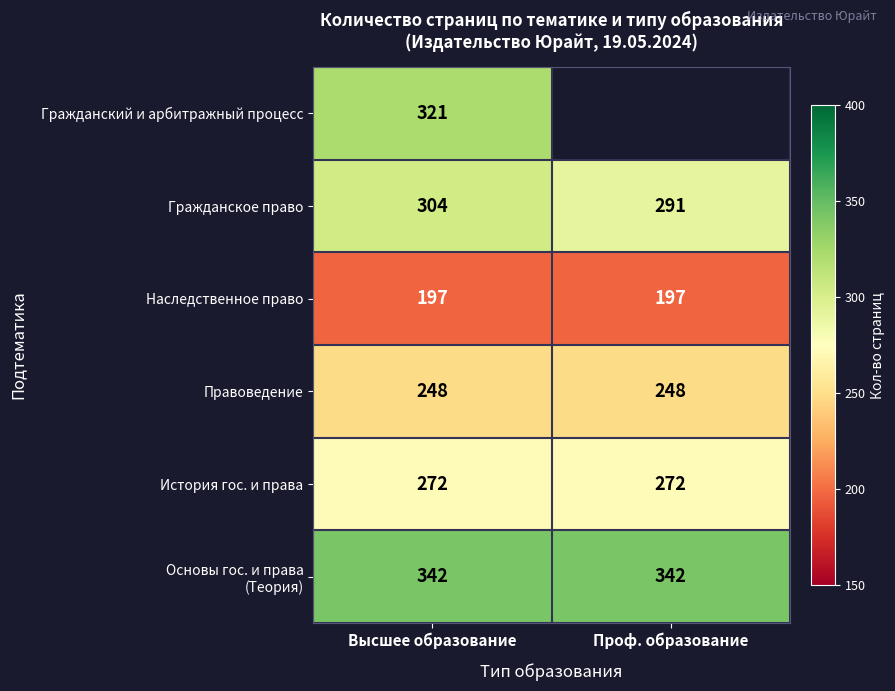

The История гос. и права series shows 129 at Проф. образование. True or false?

False